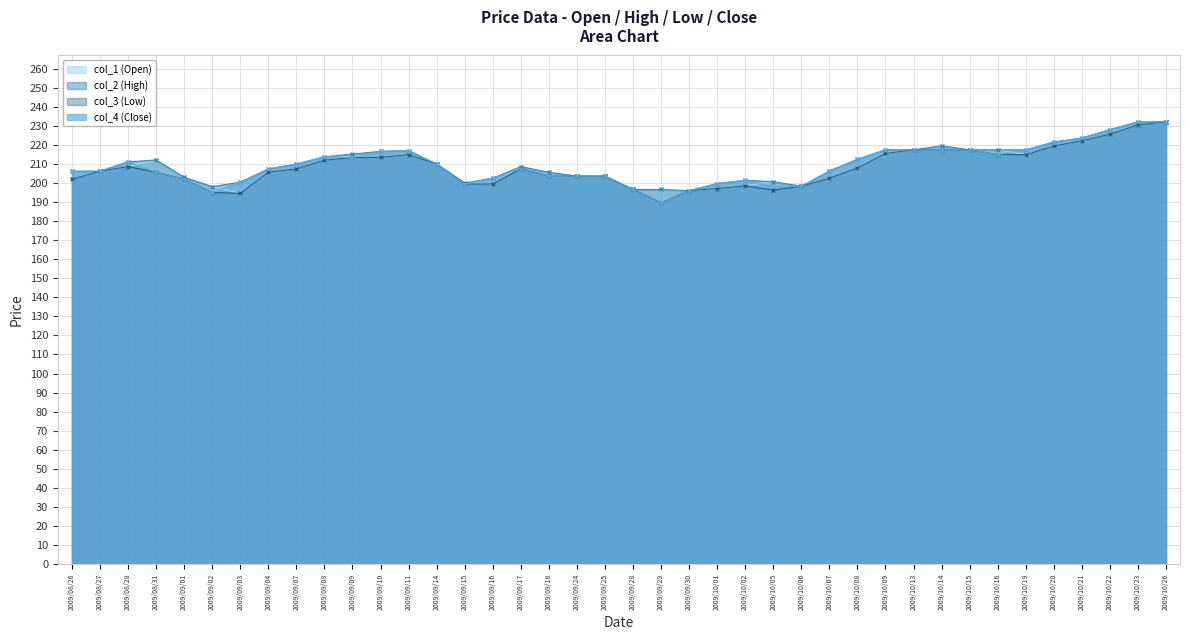

Which series has the widest spread of values?

col_3 (Low)